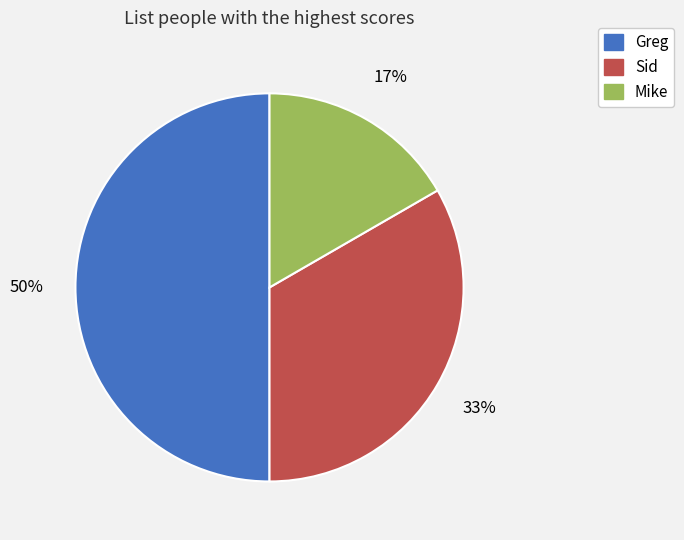

Which has a higher value, Sid or Greg?

Greg